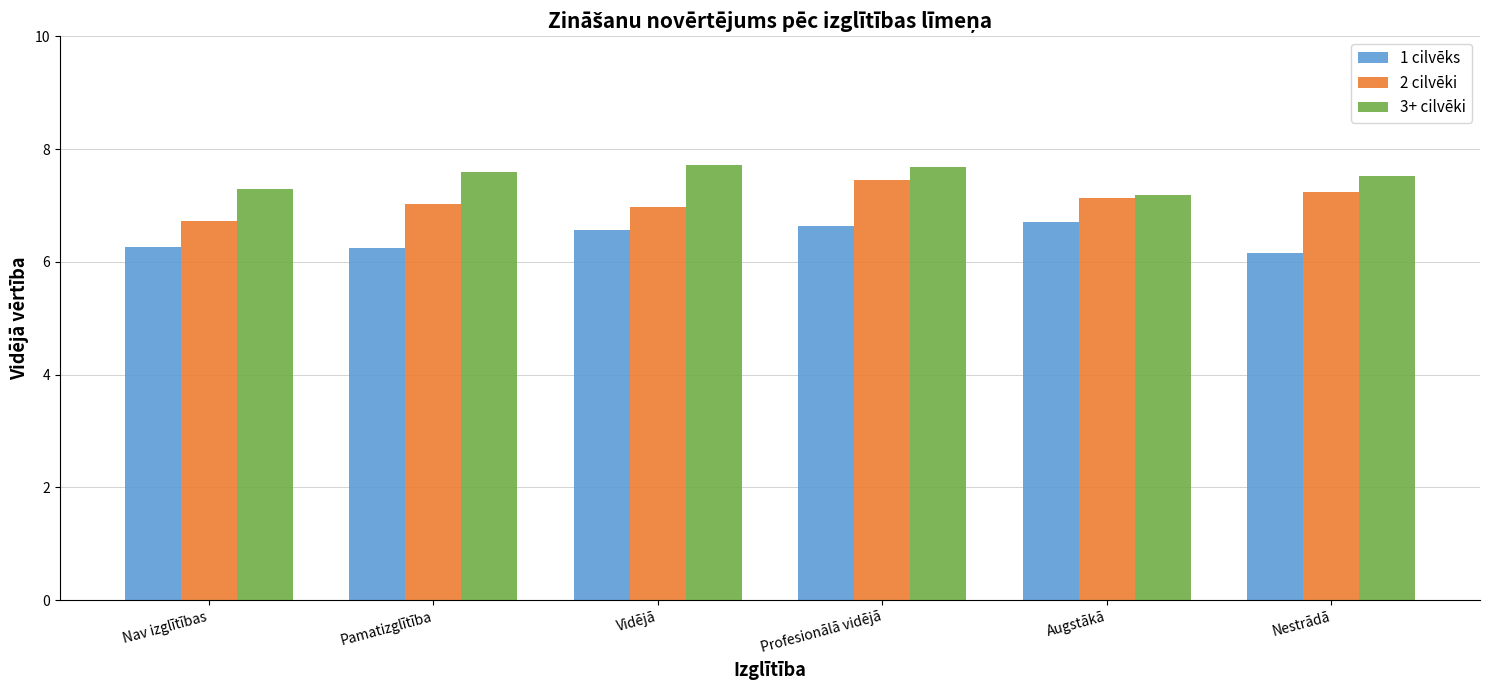

Rank the series by their average value, from highest to lowest.

3+ cilvēki, 2 cilvēki, 1 cilvēks